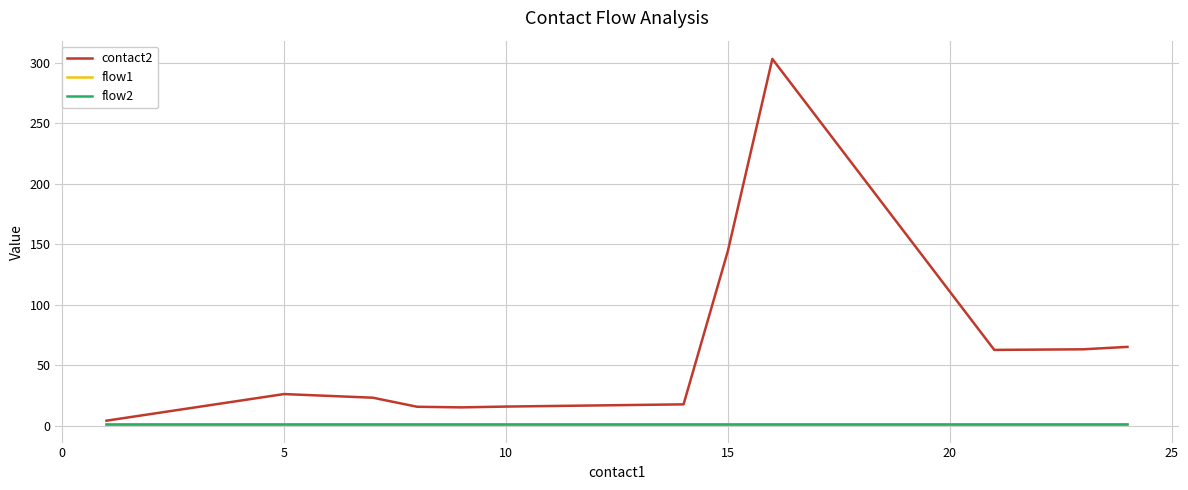

What is the maximum value shown in the chart?

303.0